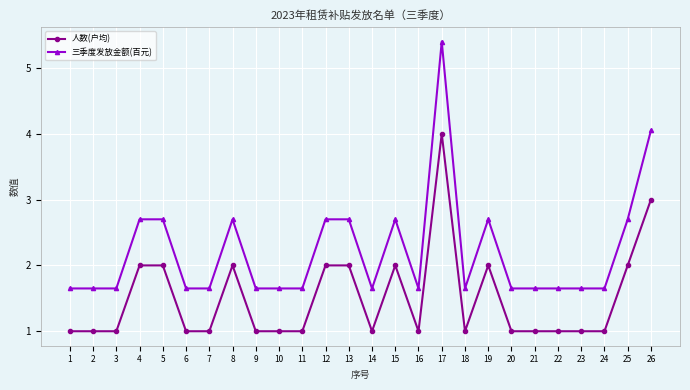

What is the smallest value displayed?

1.0